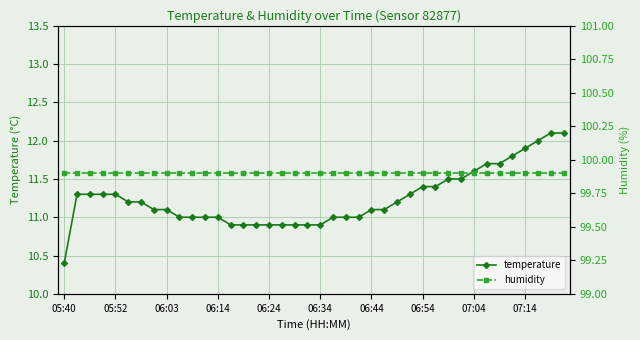

Rank the series by their average value, from highest to lowest.

humidity, temperature